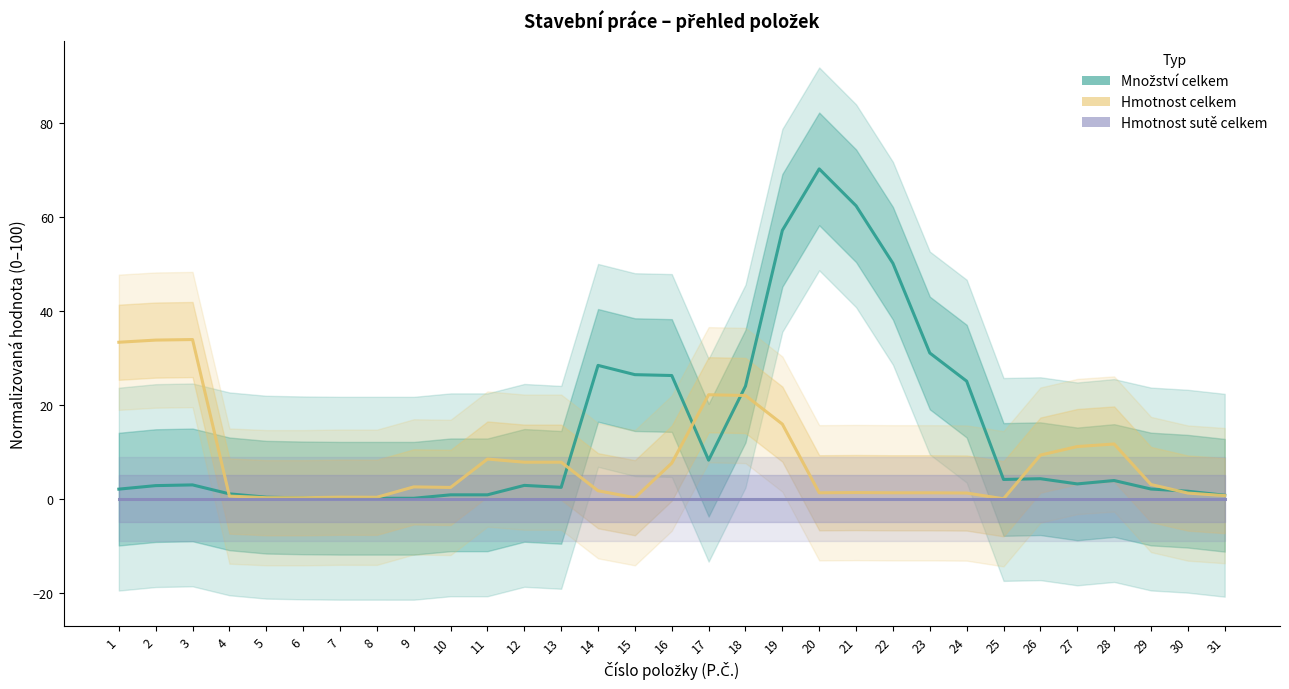

Is it true that Hmotnost celkem equals 1.3 at 23?

True